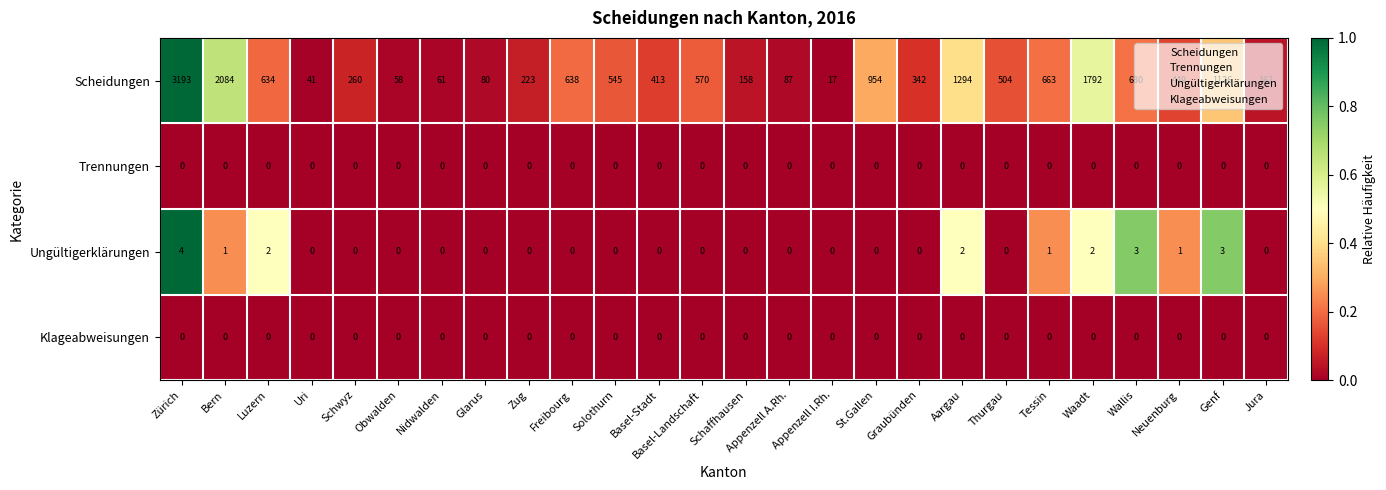

How many distinct data groups are displayed?

4